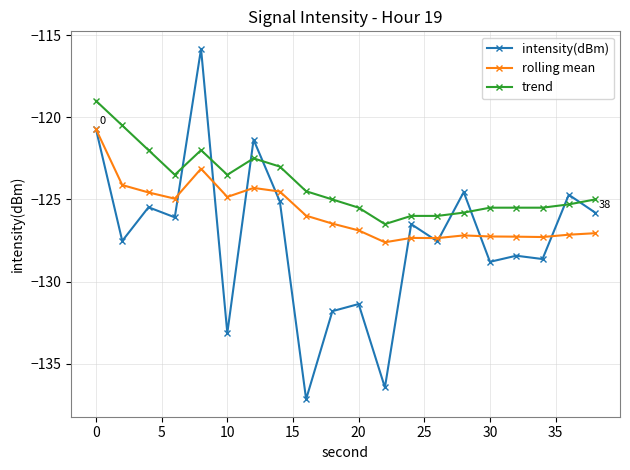

Which series has the widest spread of values?

intensity(dBm)